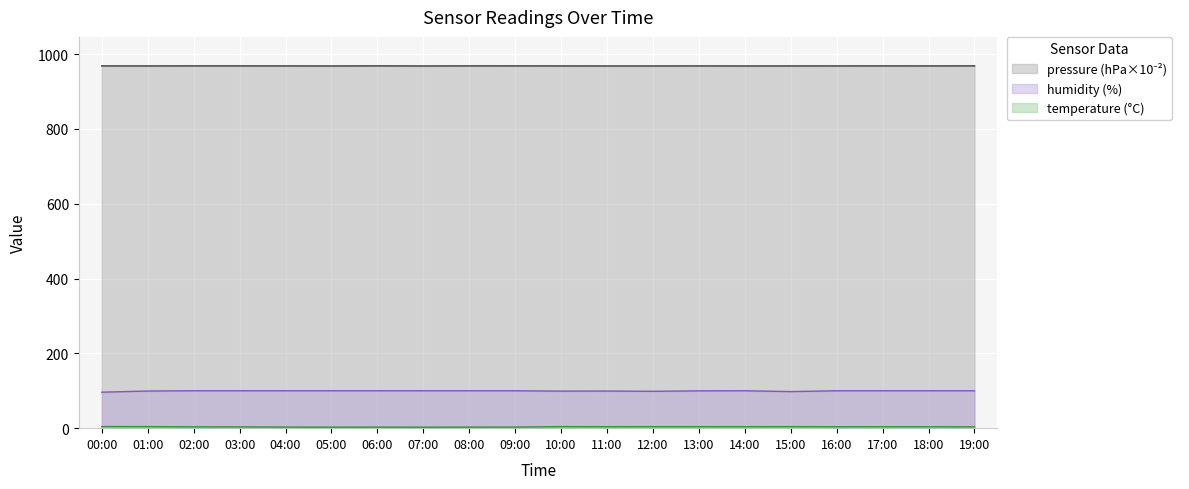

How many lines are shown in the chart?

3